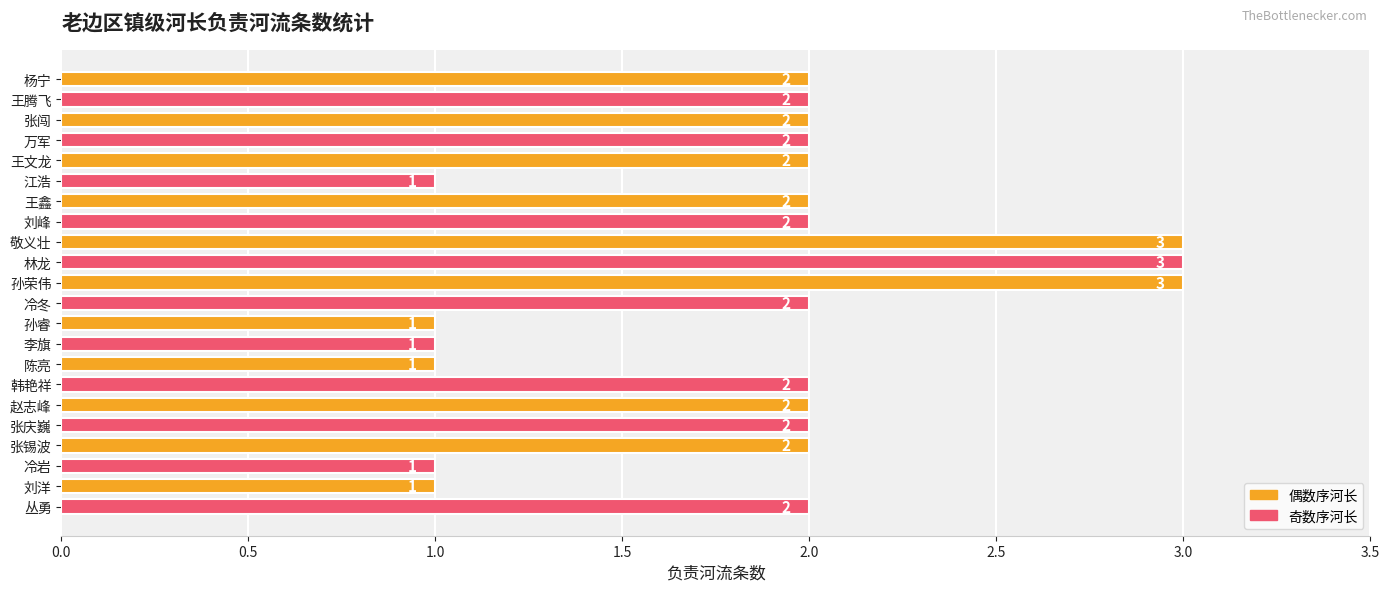

The chart shows a value of 3 at 孙荣伟. True or false?

True